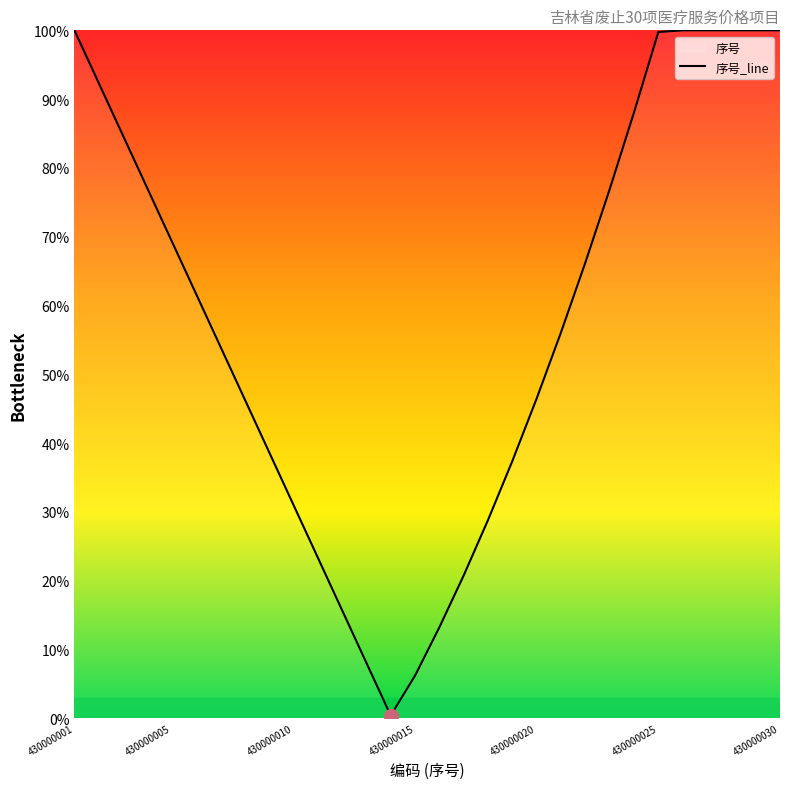

How many lines are shown in the chart?

1